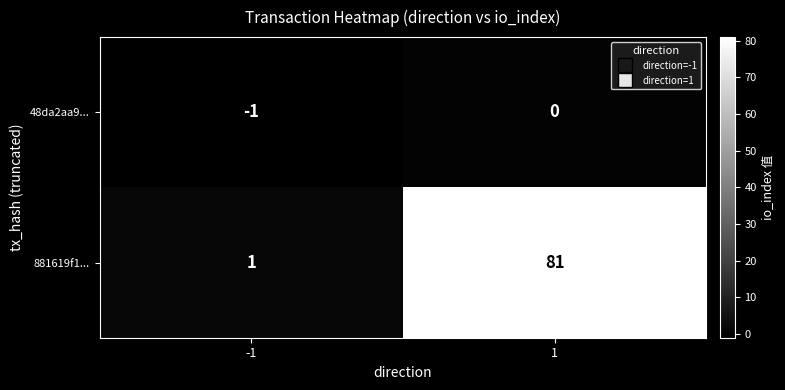

Reading left to right, extract all data points from this chart.

48da2aa9...: -1=-1	1=0
881619f1...: -1=1	1=81